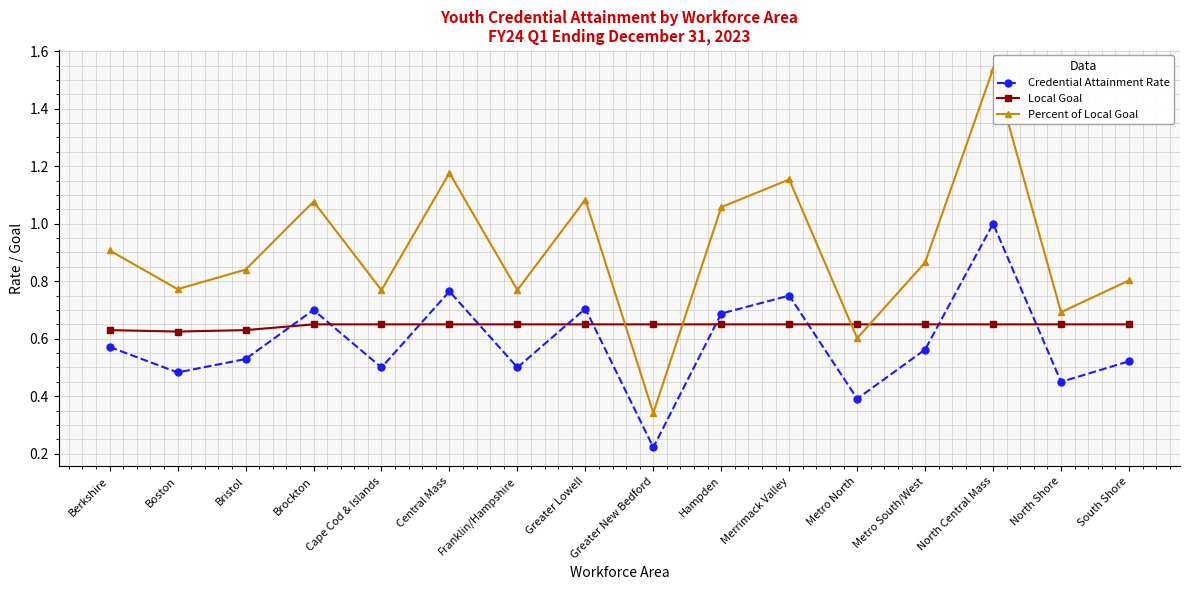

Reading left to right, transcribe all the data shown in this chart.

Credential Attainment Rate: Berkshire=0.6	Boston=0.5	Bristol=0.5	Brockton=0.7	Cape Cod & Islands=0.5	Central Mass=0.8	Franklin/Hampshire=0.5	Greater Lowell=0.7	Greater New Bedford=0.2	Hampden=0.7	Merrimack Valley=0.8	Metro North=0.4	Metro South/West=0.6	North Central Mass=1.0	North Shore=0.5	South Shore=0.5
Local Goal: Berkshire=0.6	Boston=0.6	Bristol=0.6	Brockton=0.7	Cape Cod & Islands=0.7	Central Mass=0.7	Franklin/Hampshire=0.7	Greater Lowell=0.7	Greater New Bedford=0.7	Hampden=0.7	Merrimack Valley=0.7	Metro North=0.7	Metro South/West=0.7	North Central Mass=0.7	North Shore=0.7	South Shore=0.7
Percent of Local Goal: Berkshire=0.9	Boston=0.8	Bristol=0.8	Brockton=1.1	Cape Cod & Islands=0.8	Central Mass=1.2	Franklin/Hampshire=0.8	Greater Lowell=1.1	Greater New Bedford=0.3	Hampden=1.1	Merrimack Valley=1.2	Metro North=0.6	Metro South/West=0.9	North Central Mass=1.5	North Shore=0.7	South Shore=0.8